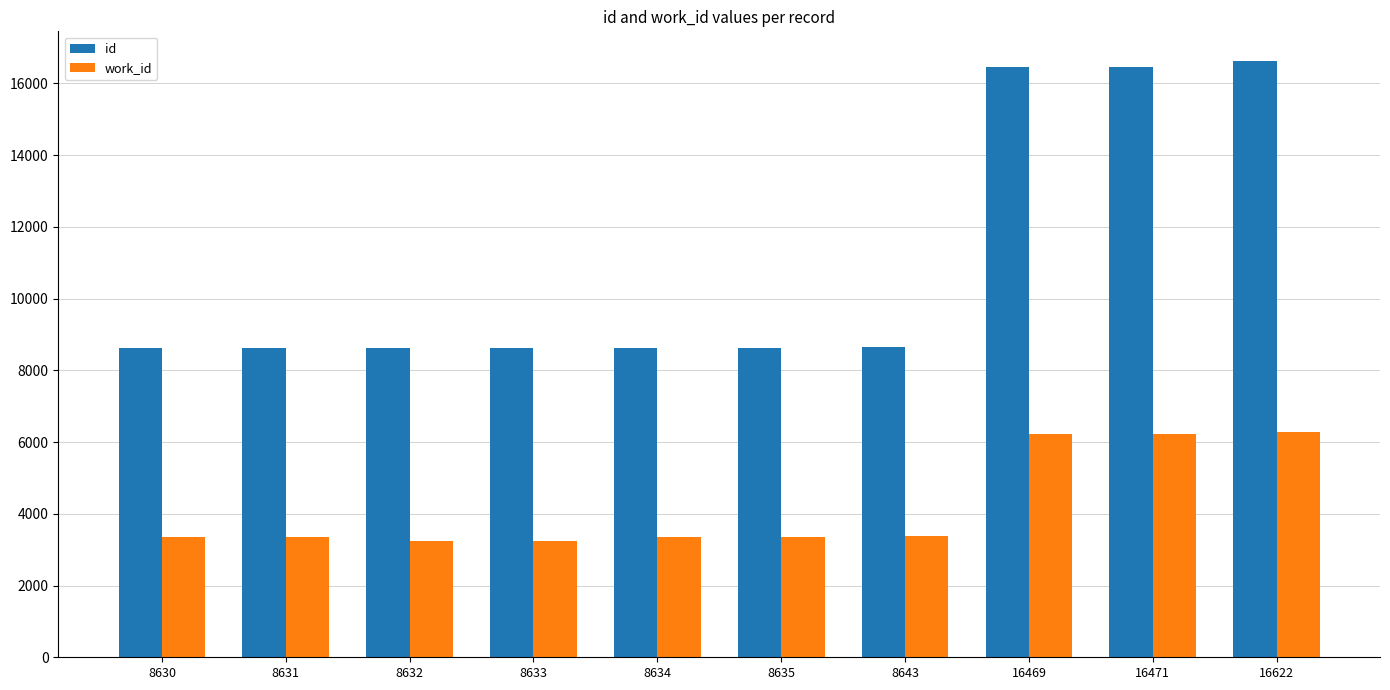

What is the spread (max minus min) of values at 8635?

5274